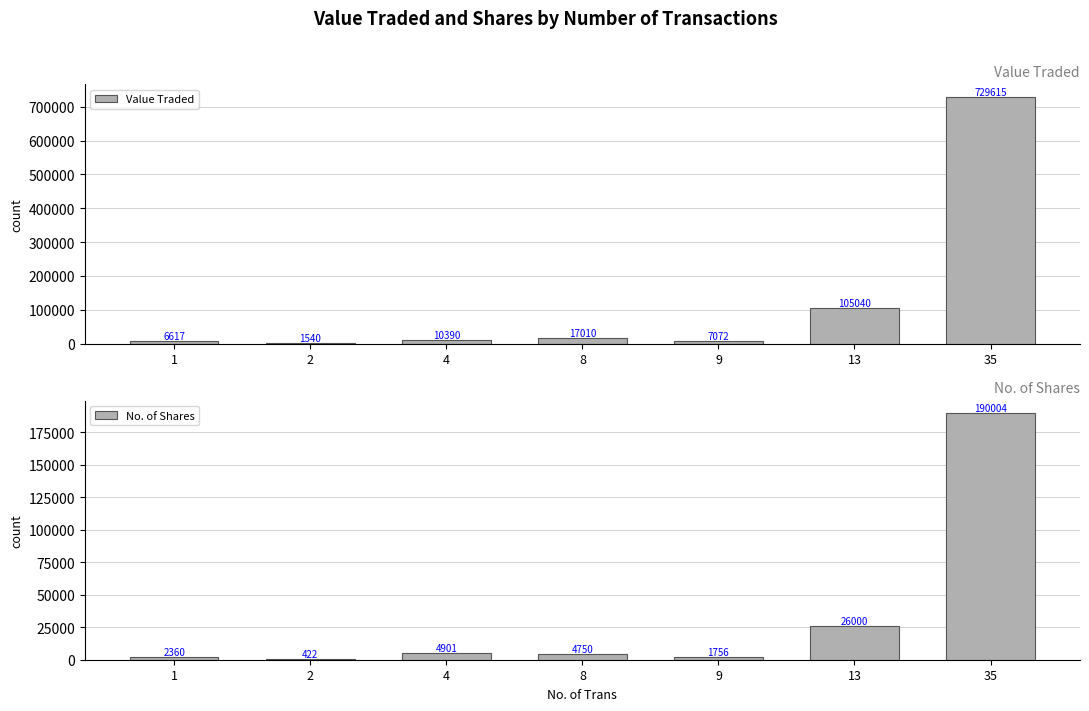

At which label is No. of Shares closest to 95213?

13